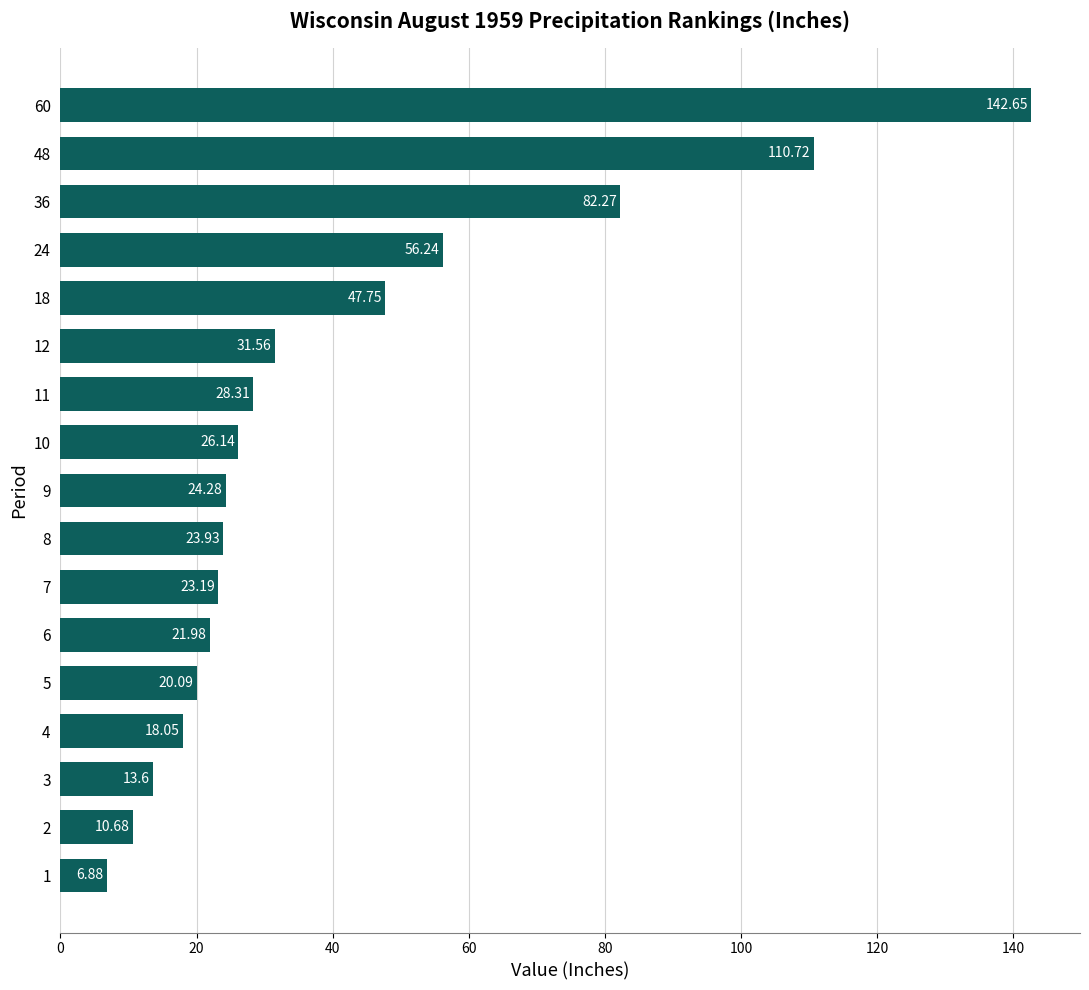

How many data points are above 24?

9